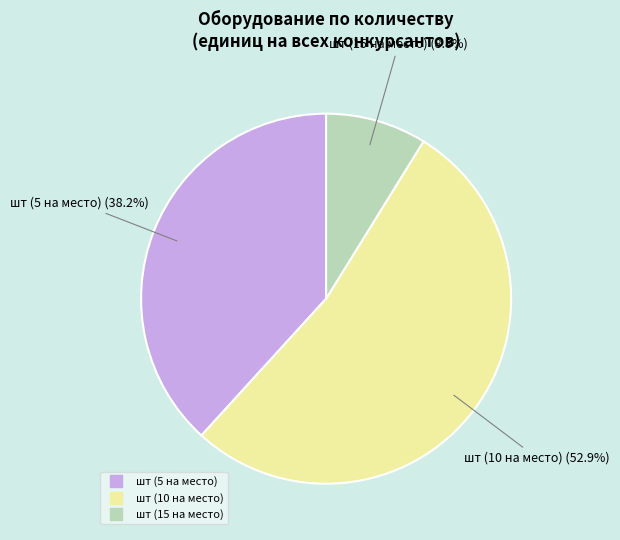

Does any single category account for the majority?

Yes